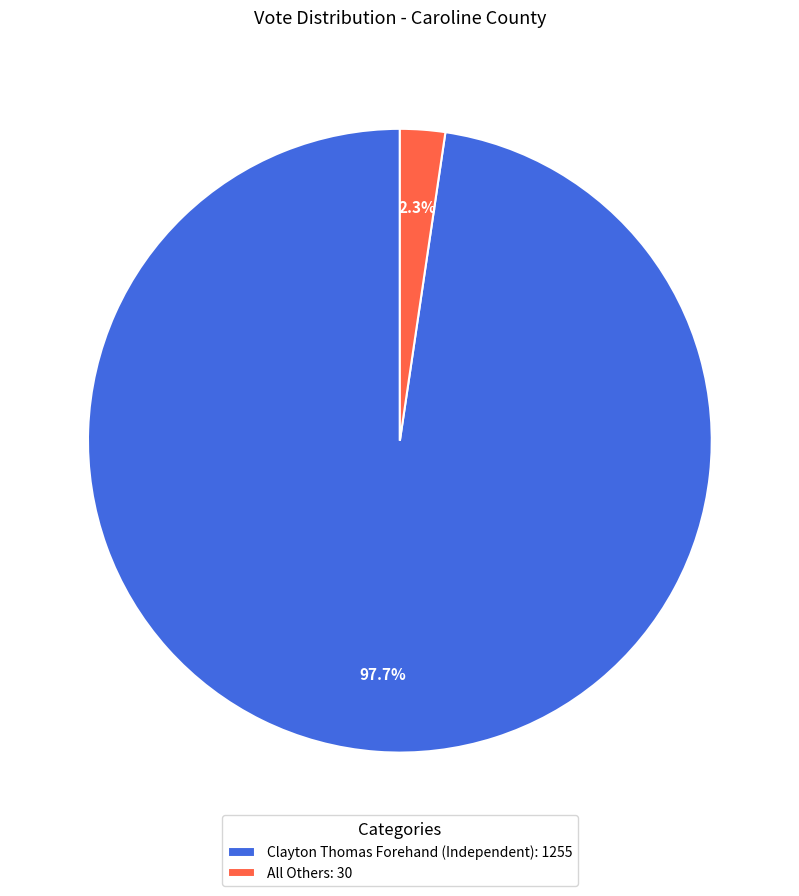

To the nearest percent, what is the difference between the largest and smallest slice percentages?

95%